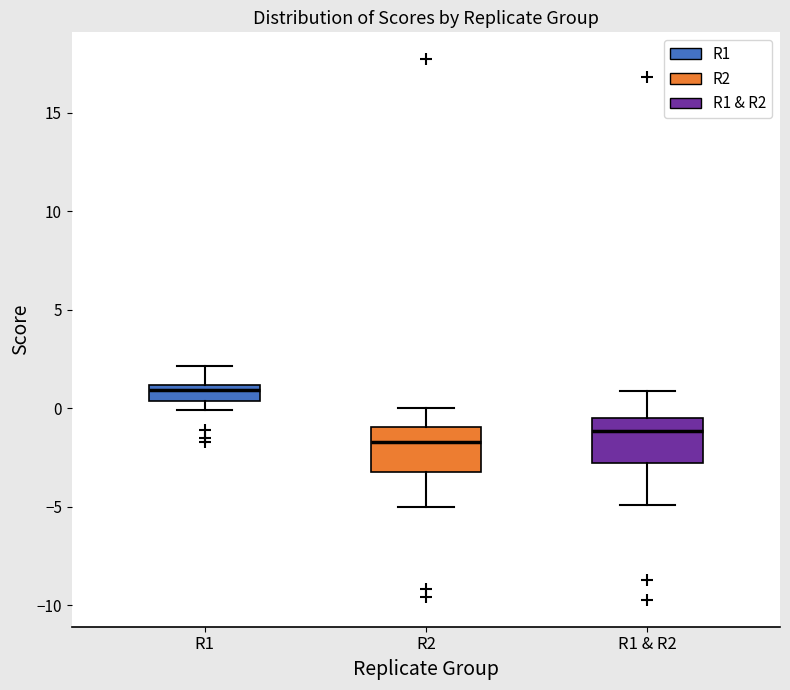

Reading left to right, read every box against the y-axis: the position of its median line, the range the box covers, and the ends of its whiskers. The values are not printed on the chart, so give them approximately, as read against the axis.

R1: median 1.0 (just below the box's upper edge), box 0.5 to 1.0, whiskers 0.0 to 2.0
R2: median -1.5, box -3.0 to -1.0, whiskers -5.0 to 0.0
R1 & R2: median -1.0, box -3.0 to -0.5, whiskers -5.0 to 1.0